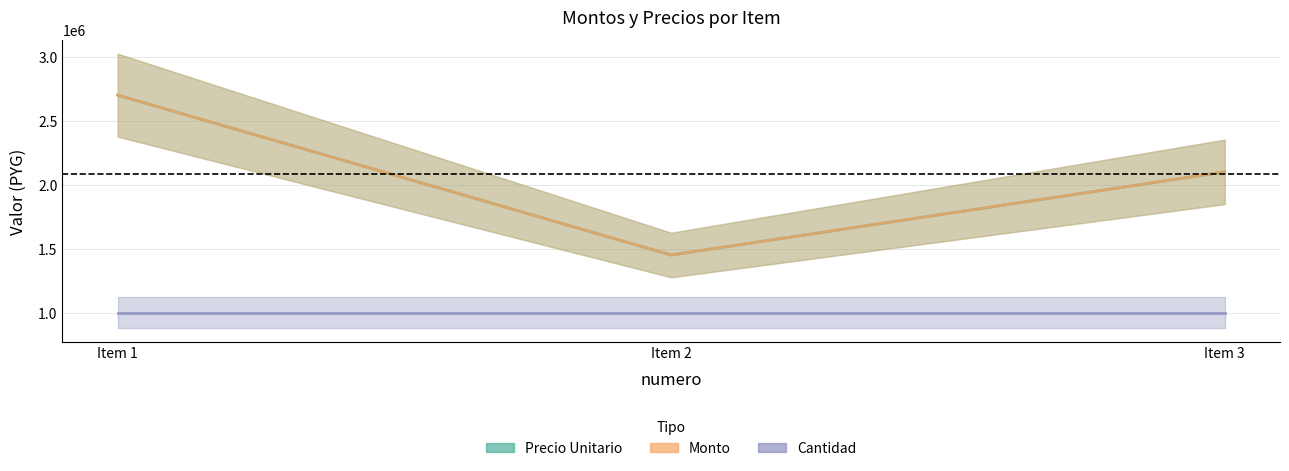

The precio_unitario series shows 922826 at Item 2. True or false?

False